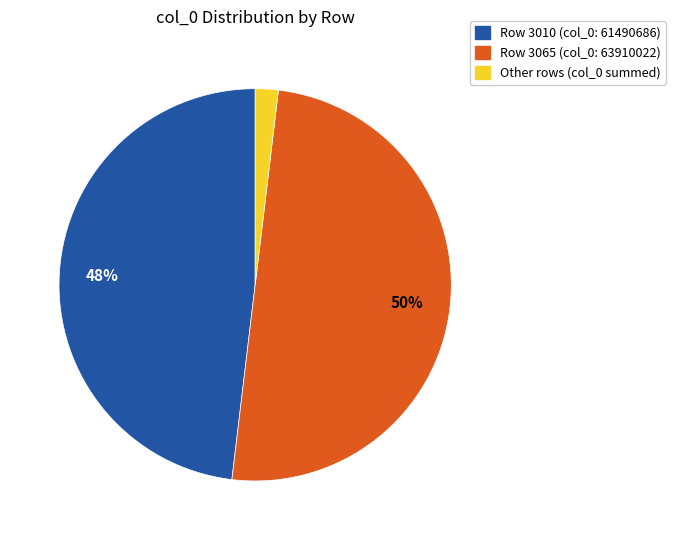

To the nearest percent, what is the average slice percentage?

33%